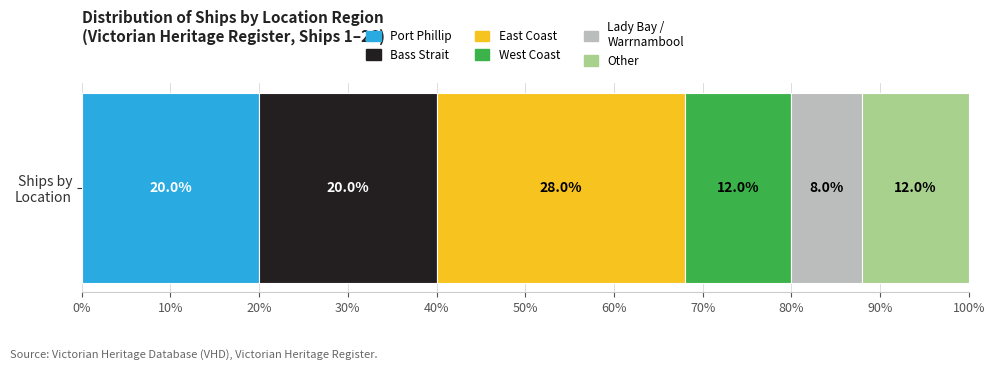

How many data points does each series have?

1